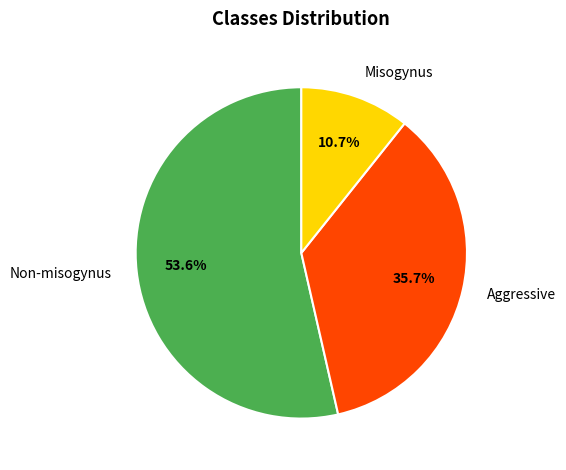

How many segments does this pie chart have?

3